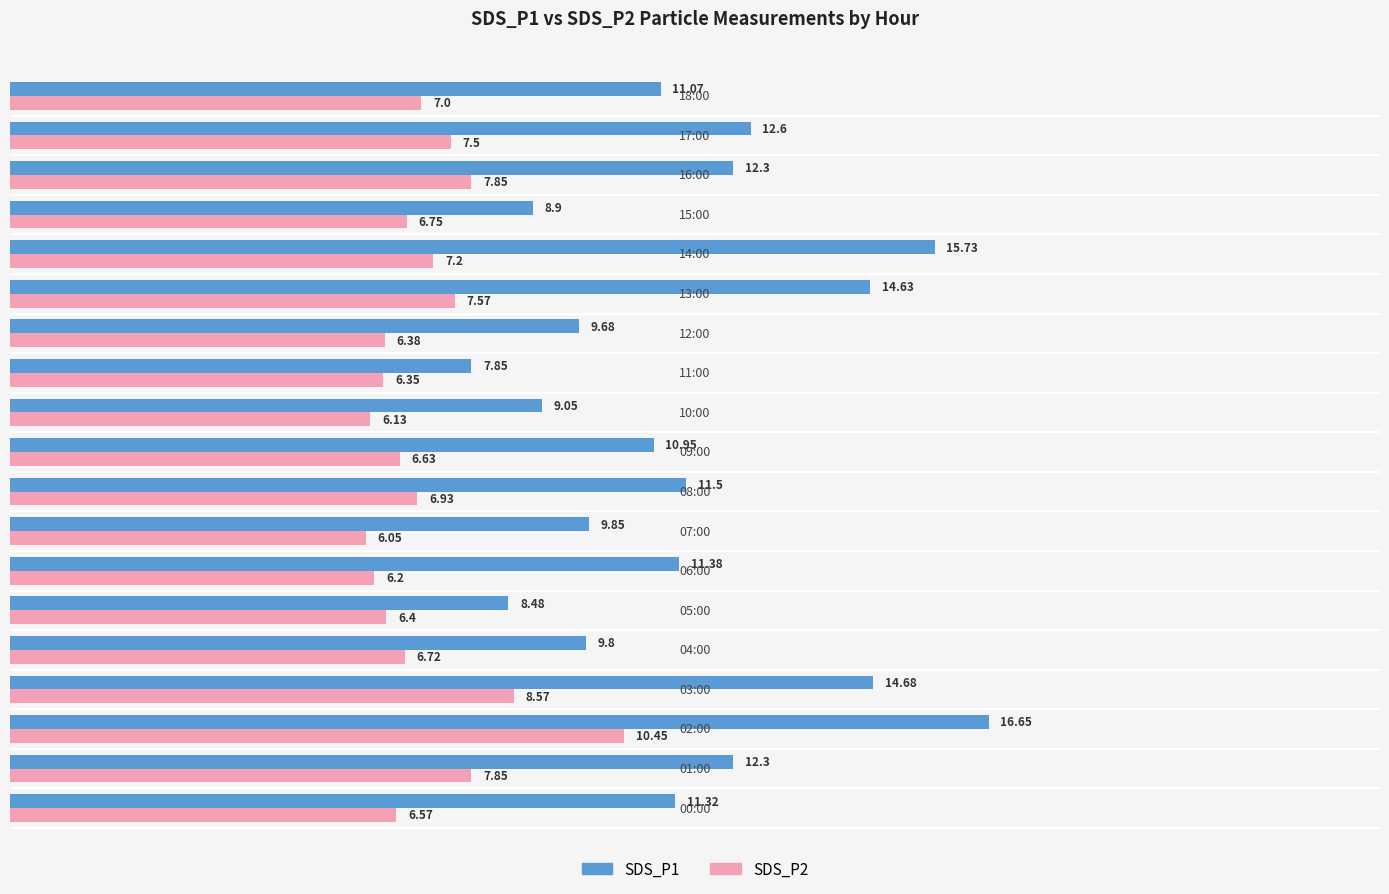

Which series has the widest spread of values?

SDS_P1